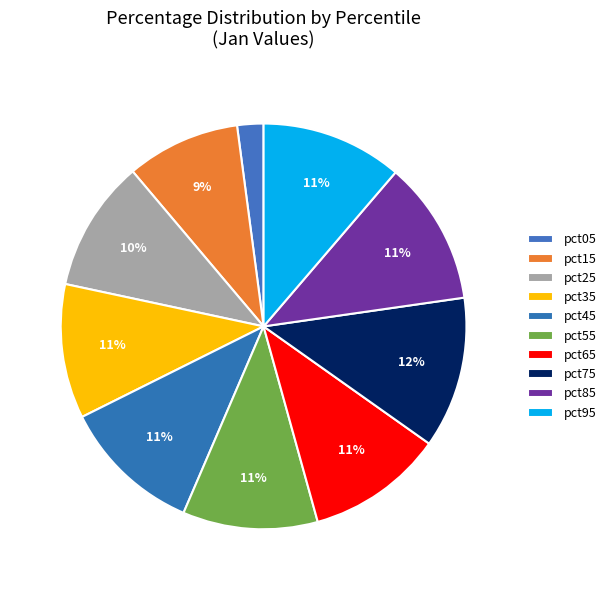

To the nearest percent, what is the difference between the pct15 and pct75 slice percentages?

3%